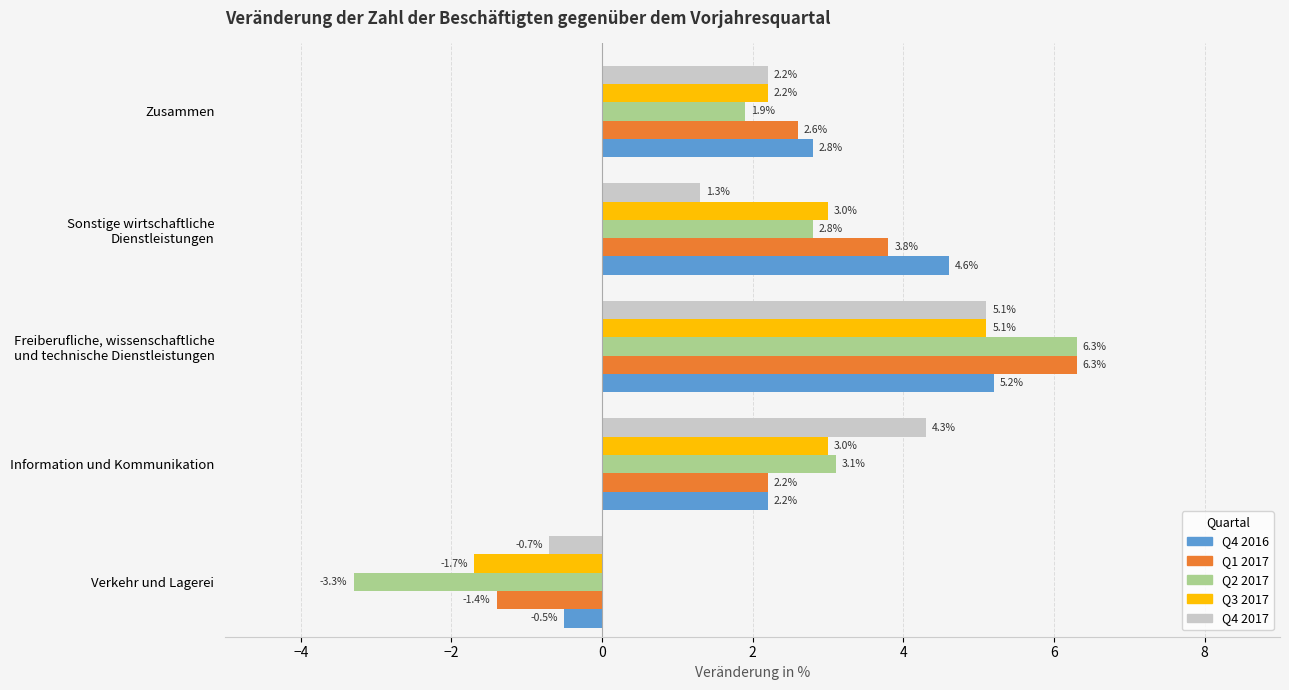

What is the average value of the Q1 2017 series?

2.7